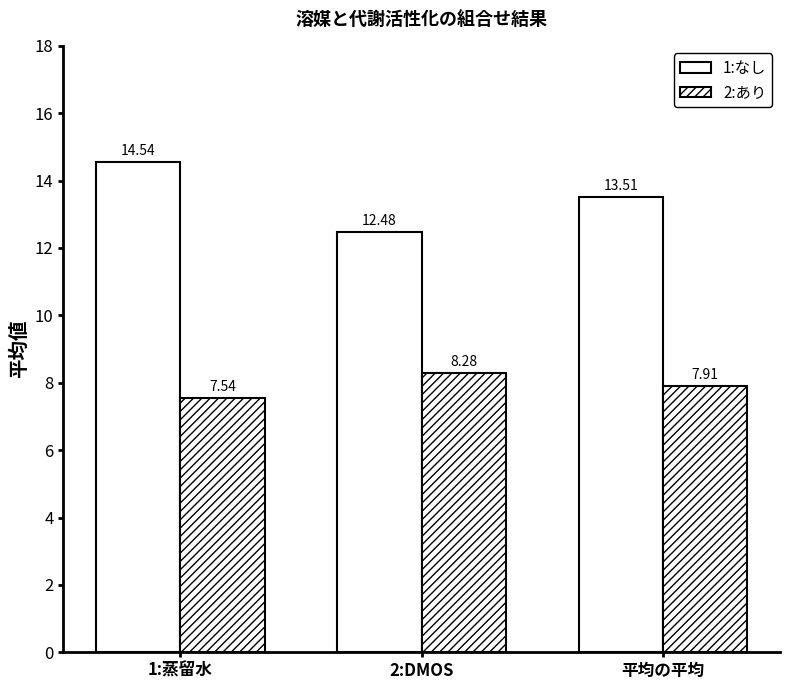

Reading right to left, list all the values displayed in this chart.

1:なし: 13.5	12.5	14.5
2:あり: 7.9	8.3	7.5